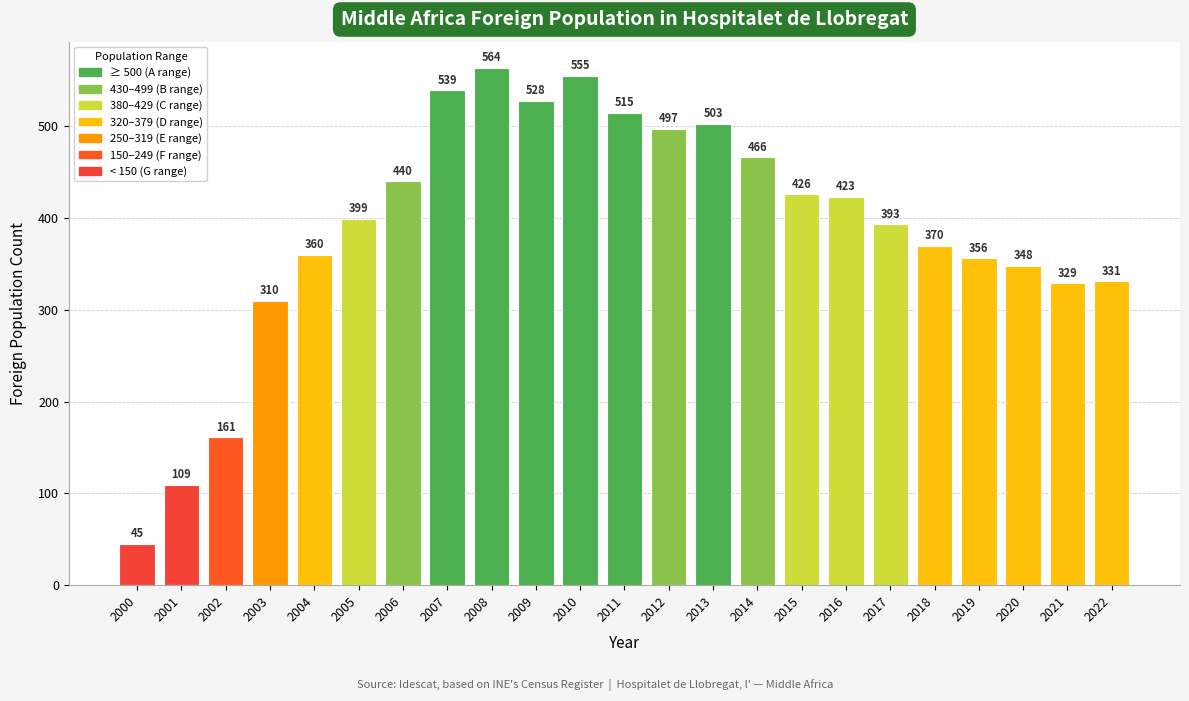

At which category does the chart reach its minimum across all series?

2000